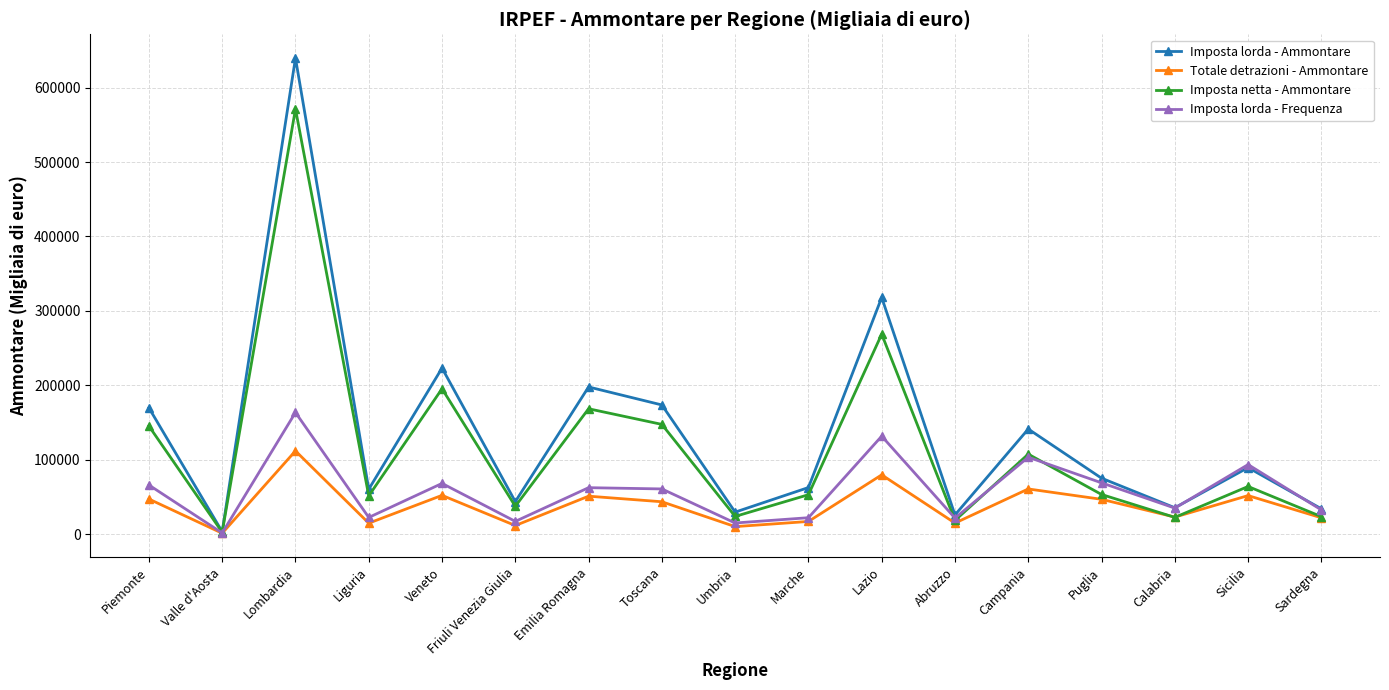

Does the chart have visible grid lines?

Yes